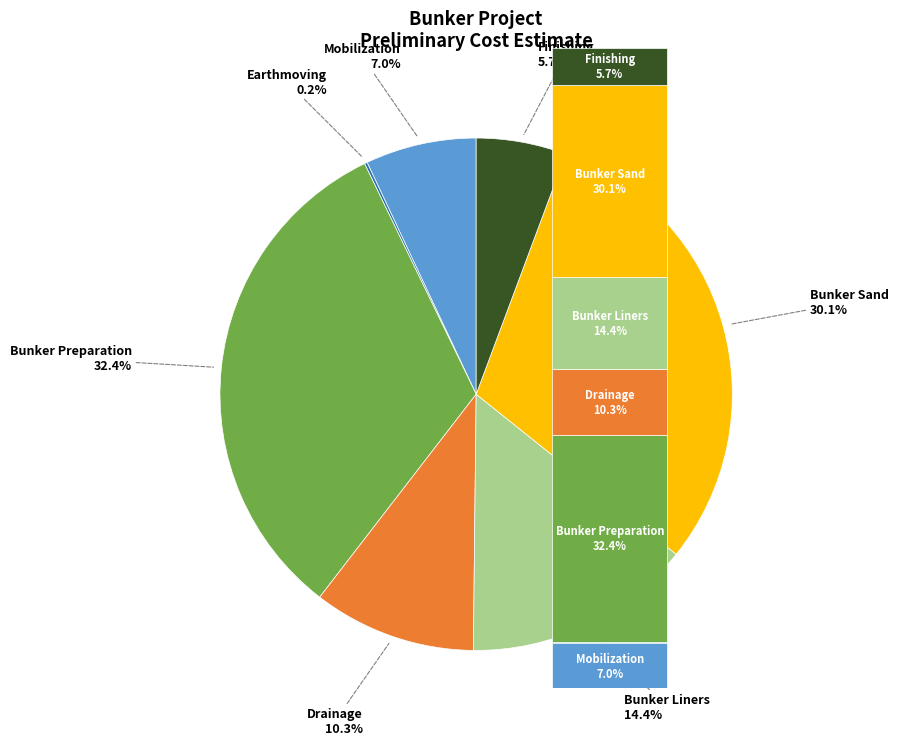

What percentage do Bunker Sand and Bunker Preparation together represent?

62.4%